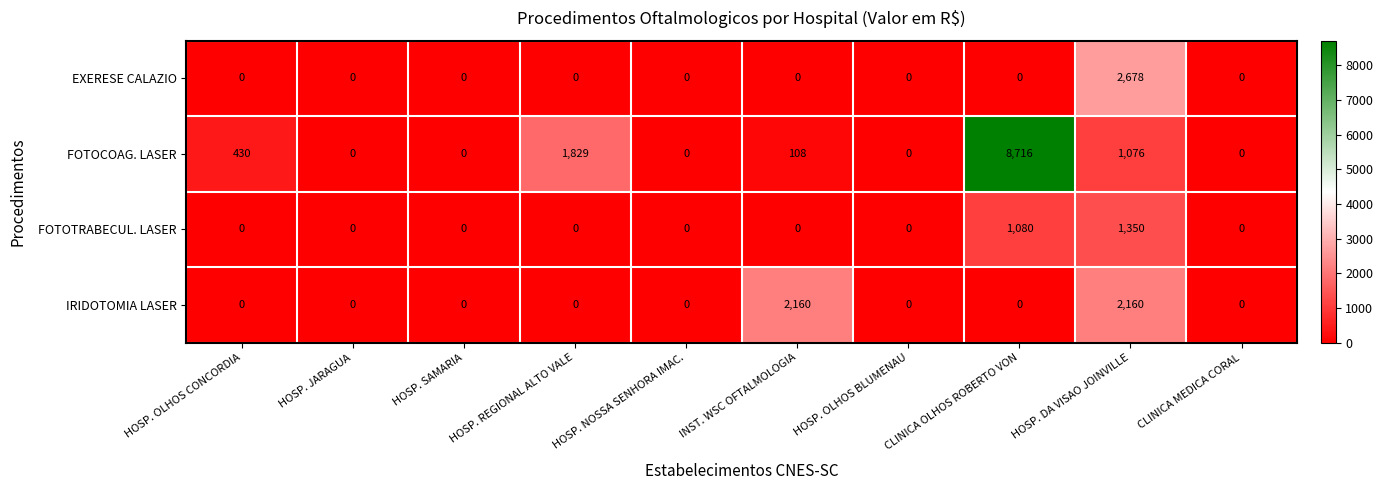

What is the difference between the second highest and minimum values in the FOTOTRABECUL. LASER series?

1080